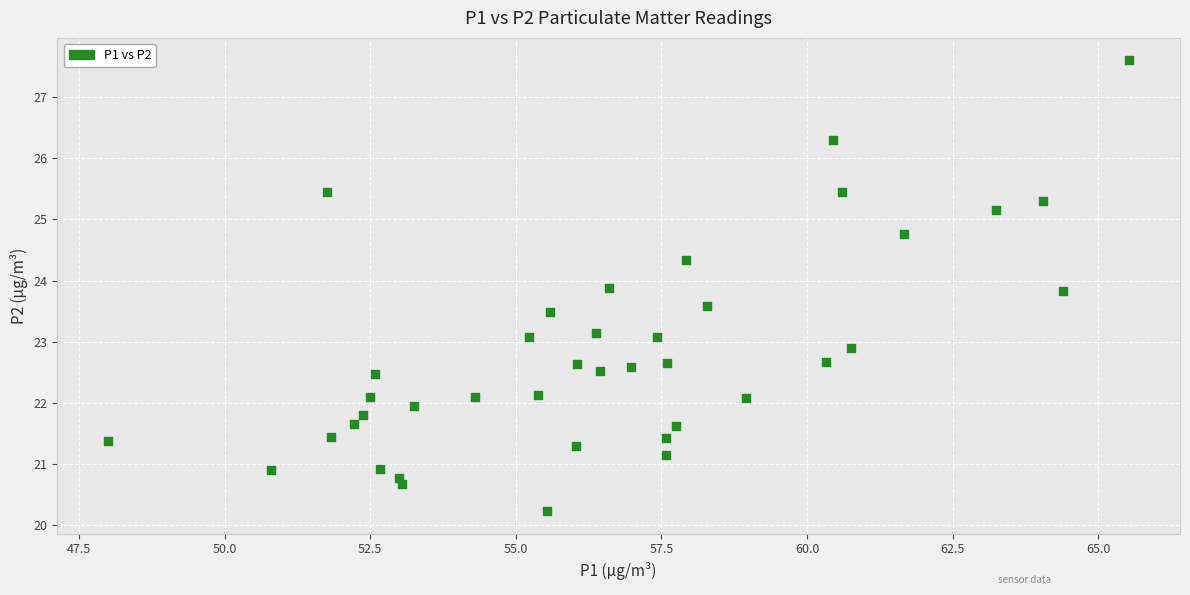

What is the range of Y values (max minus min)?

7.4